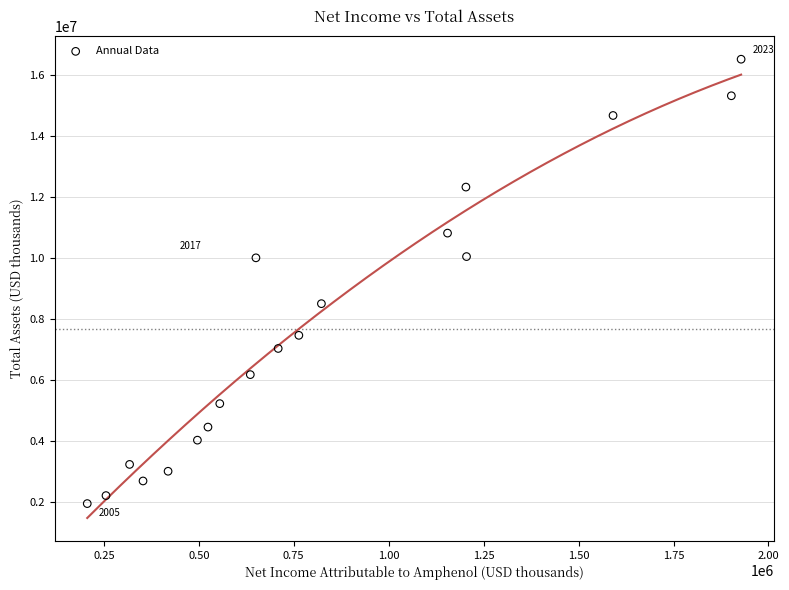

What is the range of Y values (max minus min)?

14593860